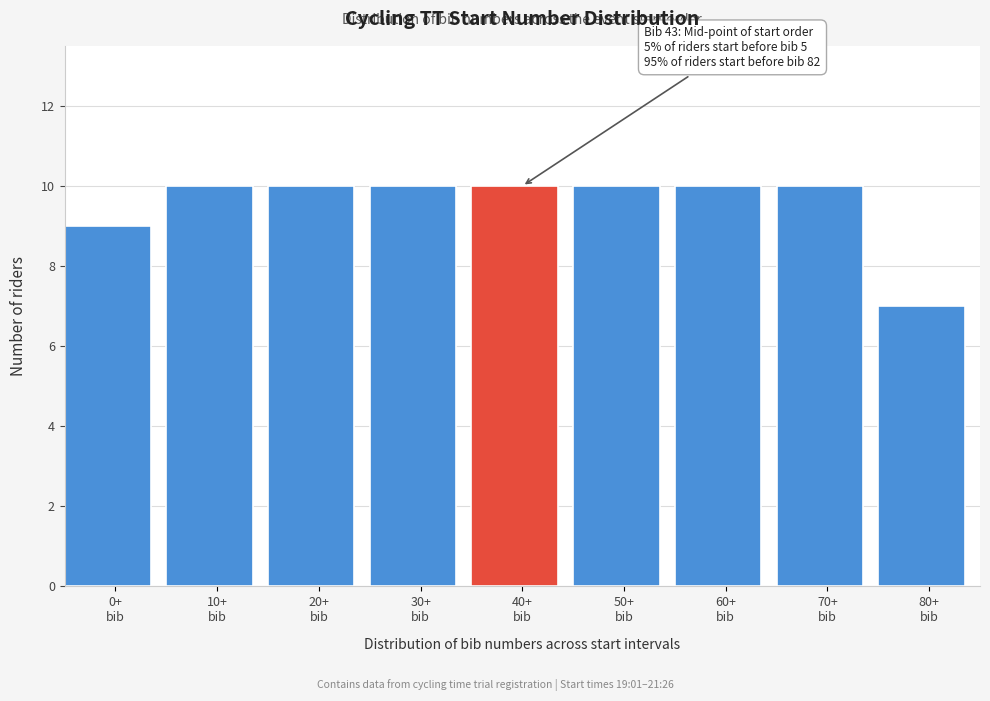

Reading left to right, extract all data points from this chart.

9	10	10	10	10	10	10	10	7